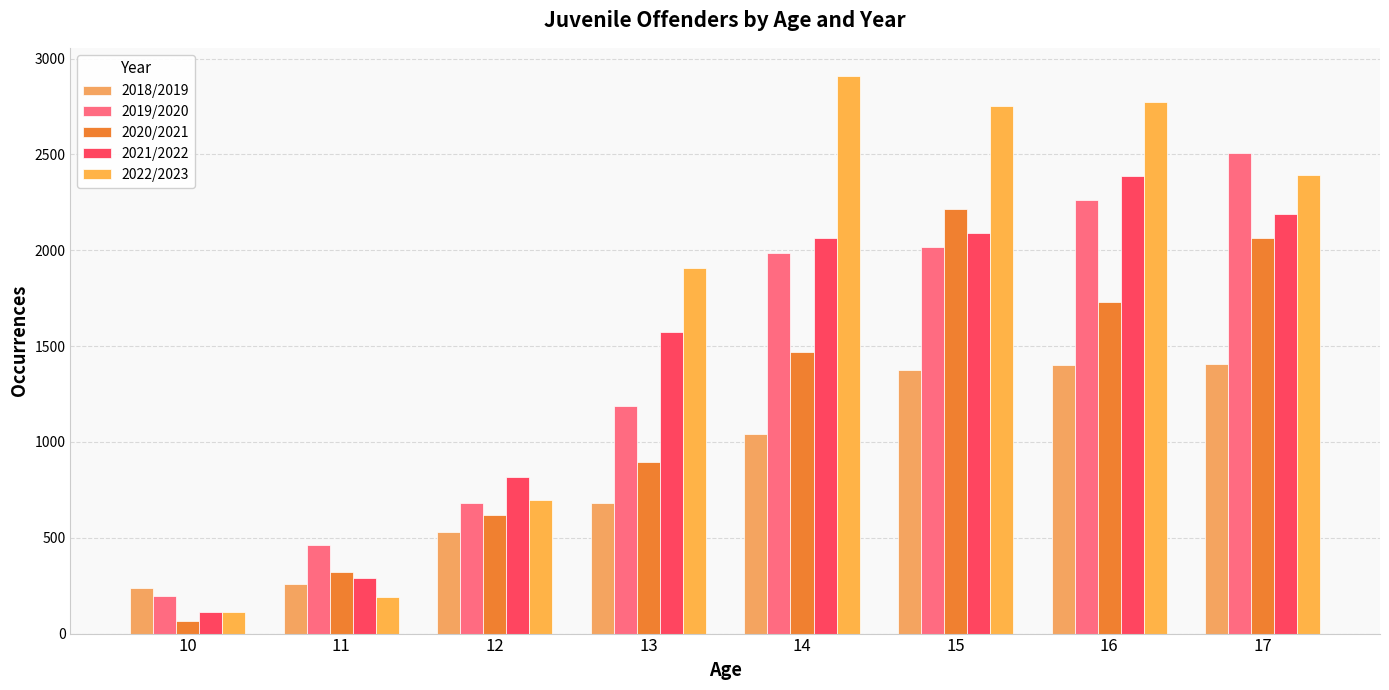

At how many categories does at least one series exceed 1178?

5